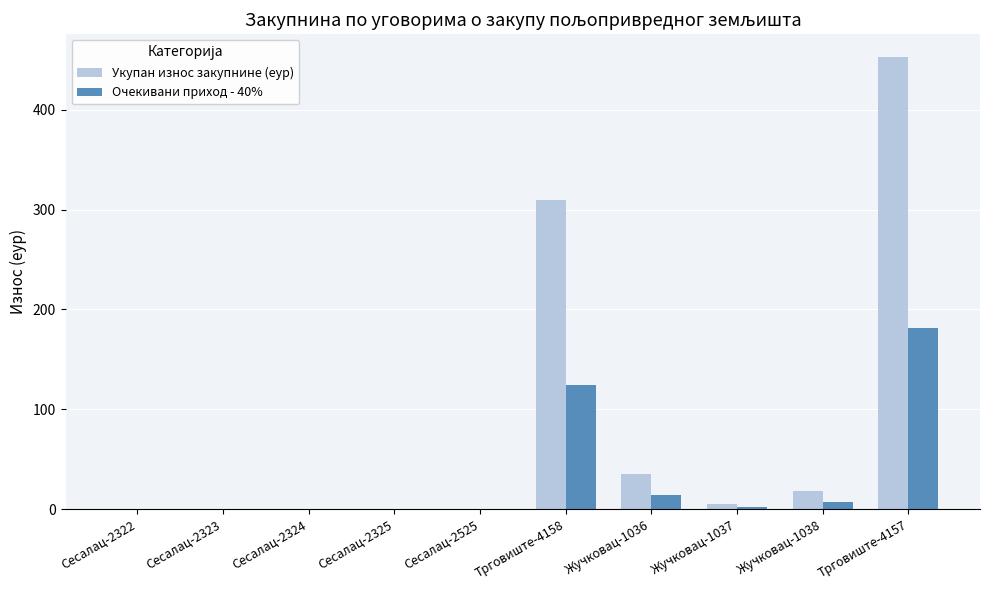

Is the value of Укупан износ закупнине (еур) at Трговиште-4158 greater than the value of Очекивани приход - 40% at Трговиште-4157?

Yes